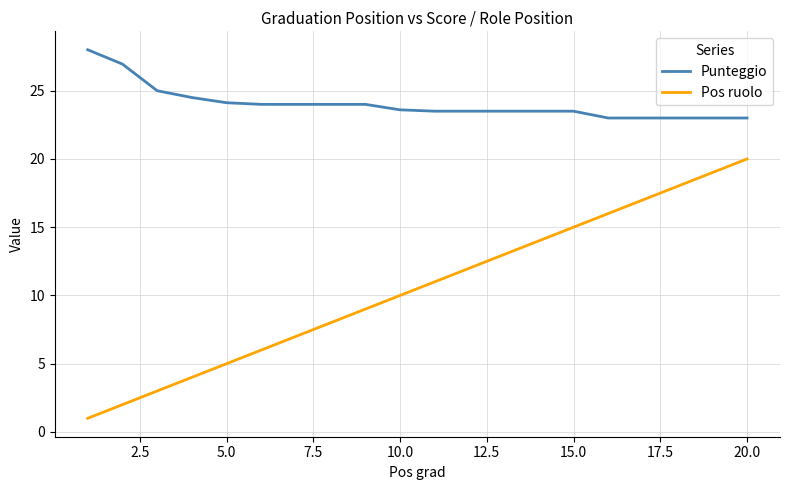

List the series in order of their peak value, lowest first.

Pos ruolo, Punteggio